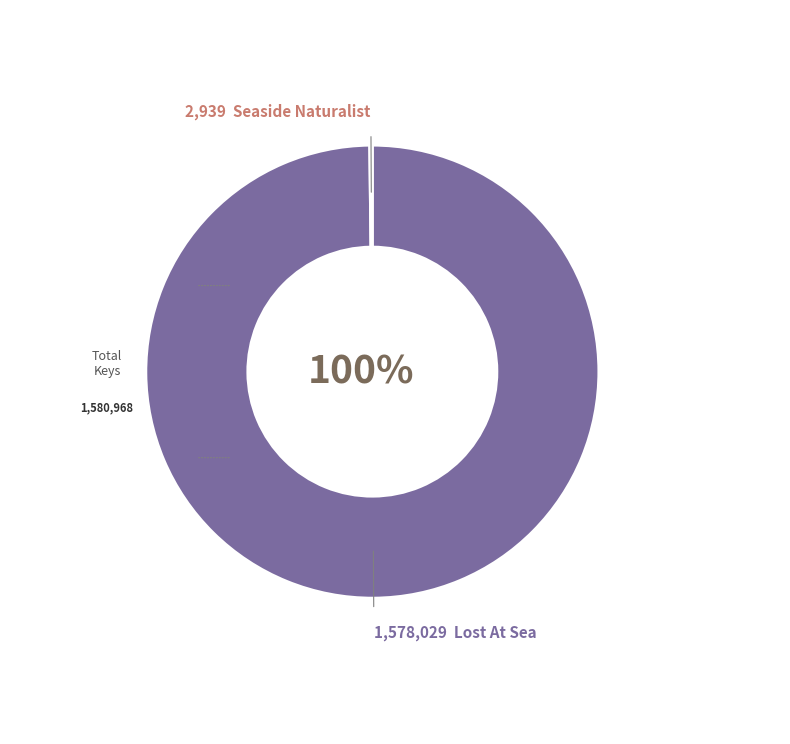

To the nearest percent, what is the difference between the largest and smallest slice percentages?

100%